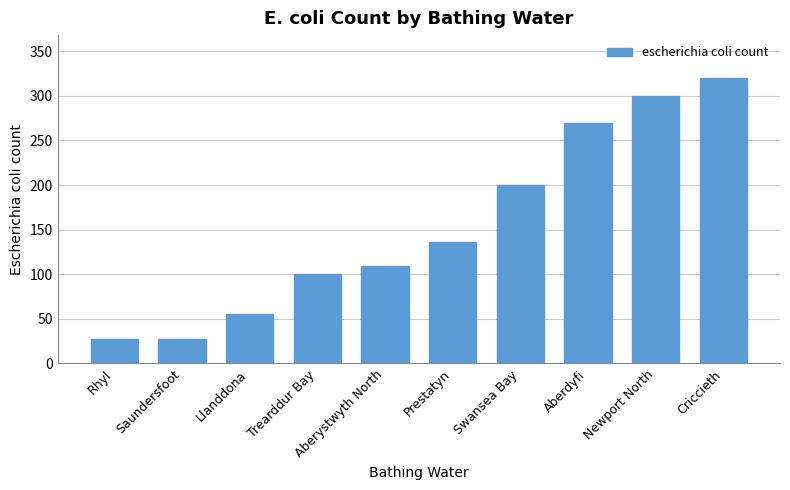

The value at Saundersfoot is 27. True or false?

True